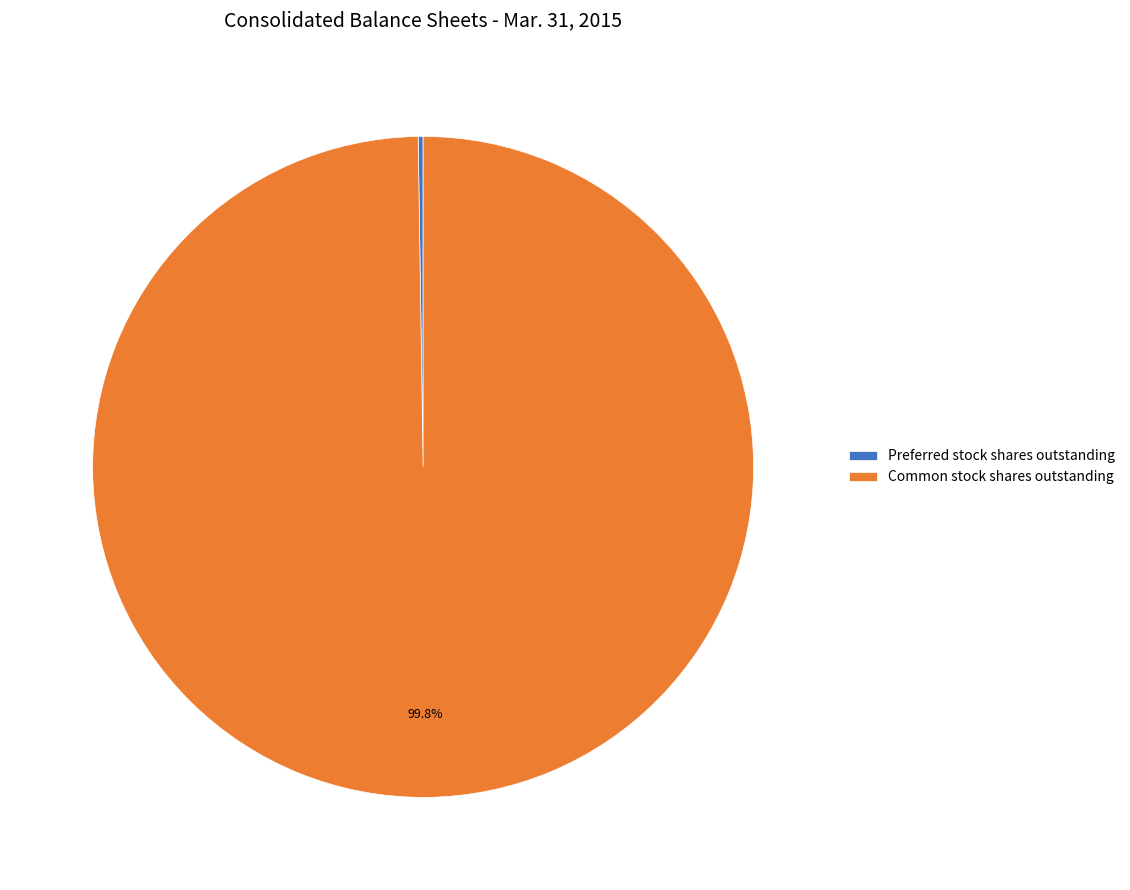

Is there a majority slice in this chart?

Yes